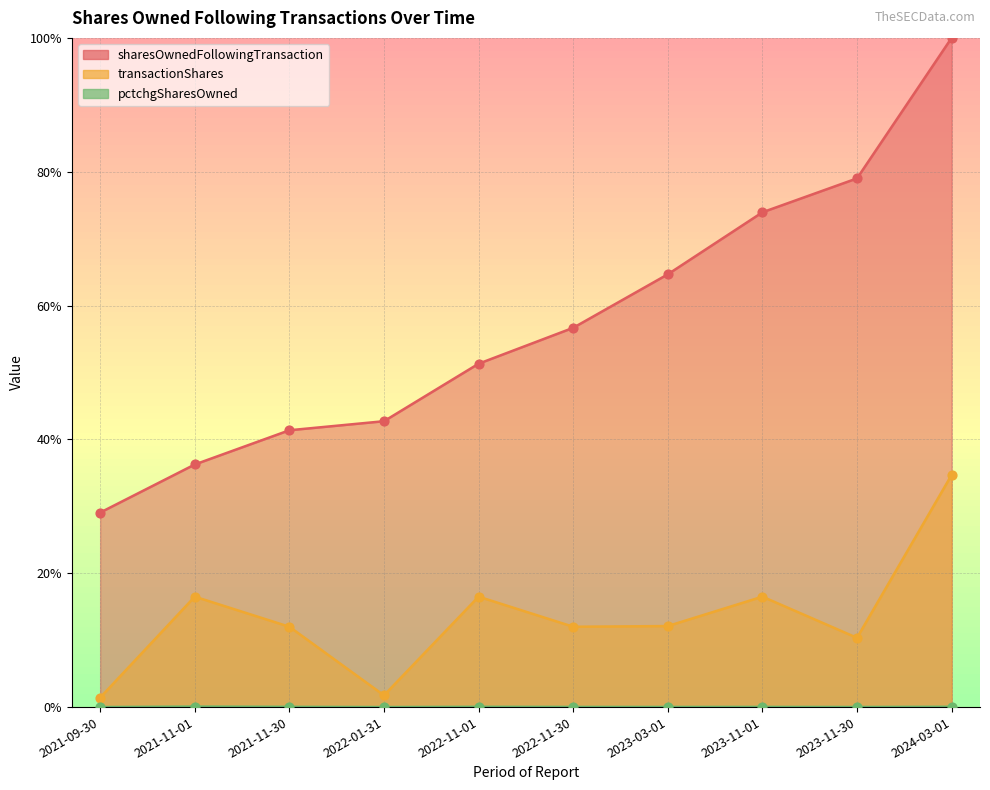

Which series has the largest total across all categories?

sharesOwnedFollowingTransaction